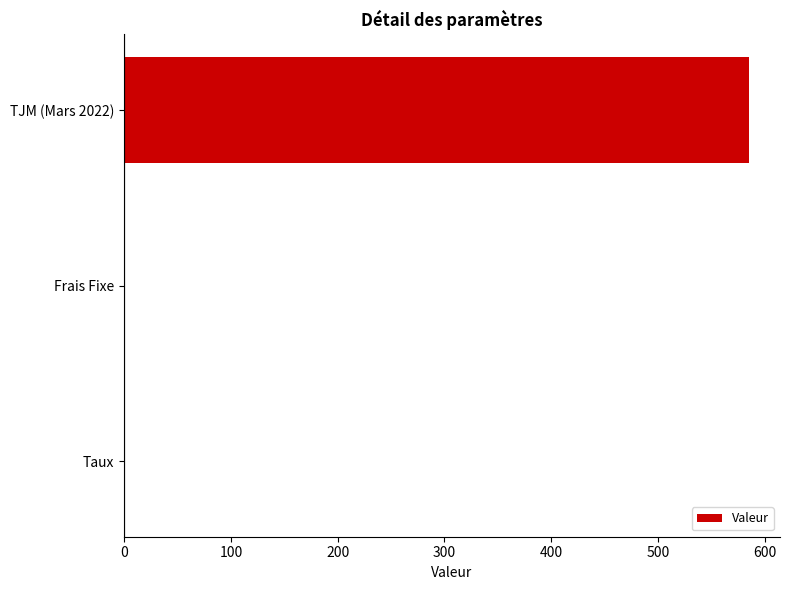

Does the chart contain stacked bars?

No